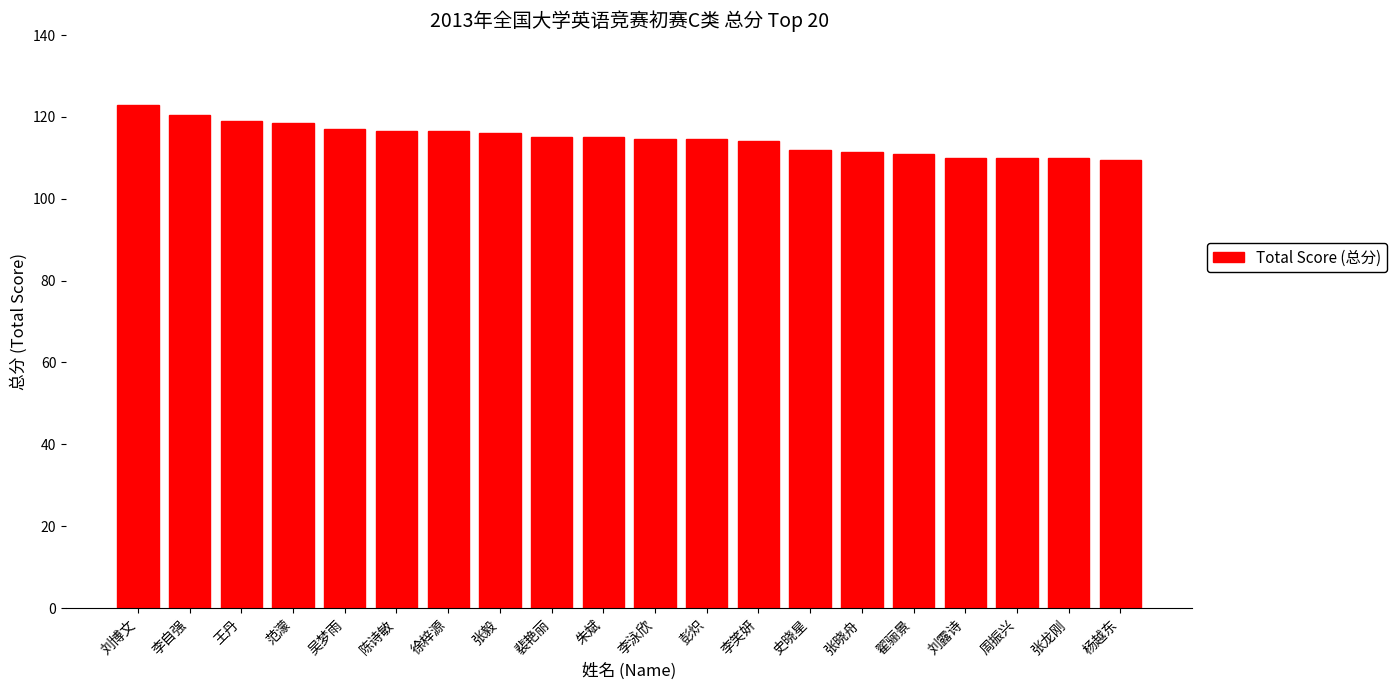

What is the label of the 4th bar from the right?

刘露诗